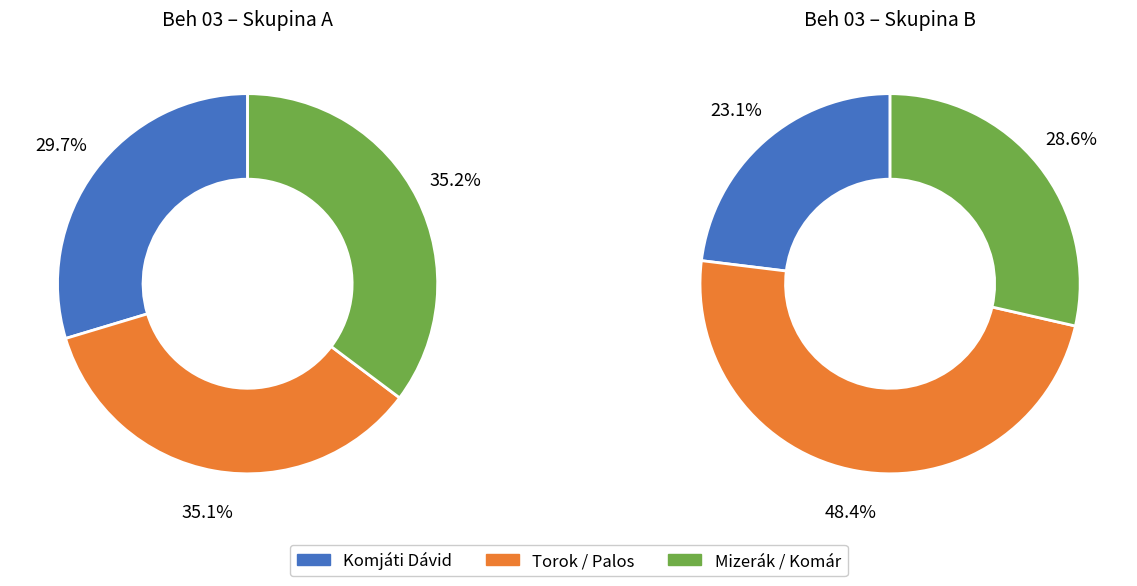

Approximately how many times larger is the value at Komjáti Dávid compared to Mizerák Lukáš?

0.8